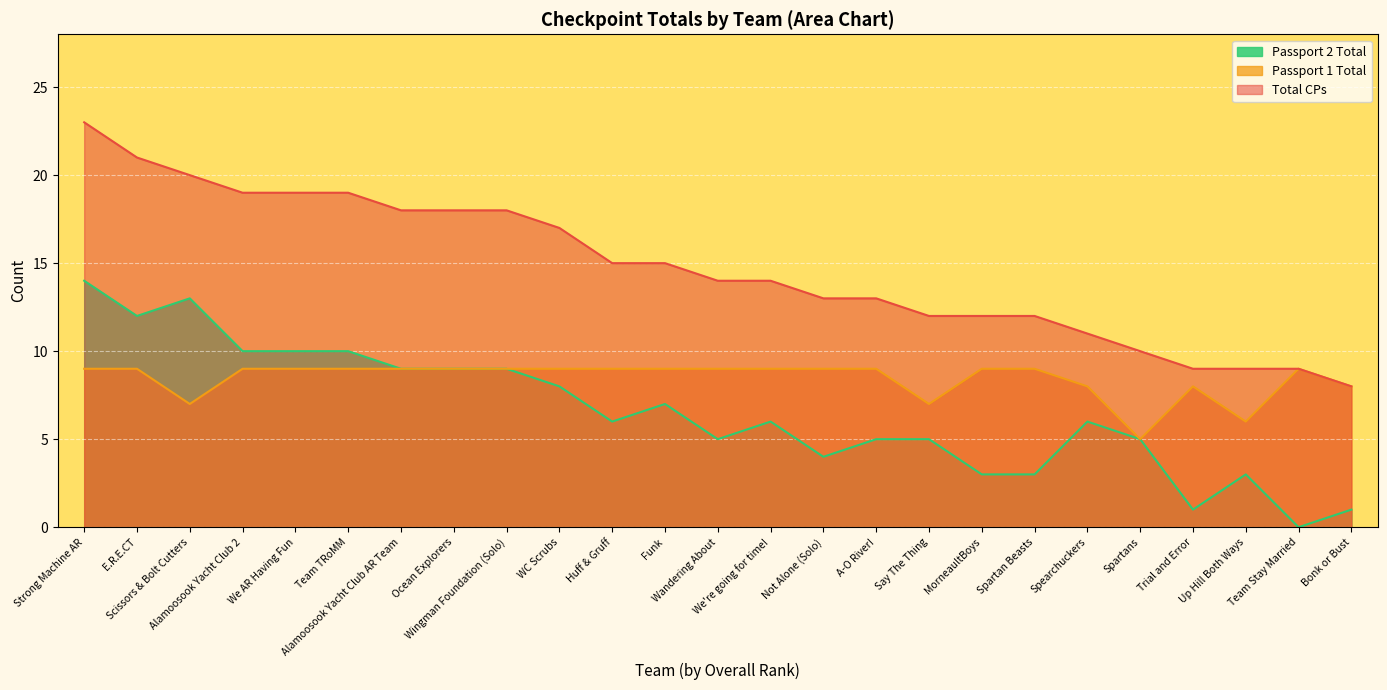

True or false: Passport 1 Total and Passport 2 Total intersect in this chart.

False